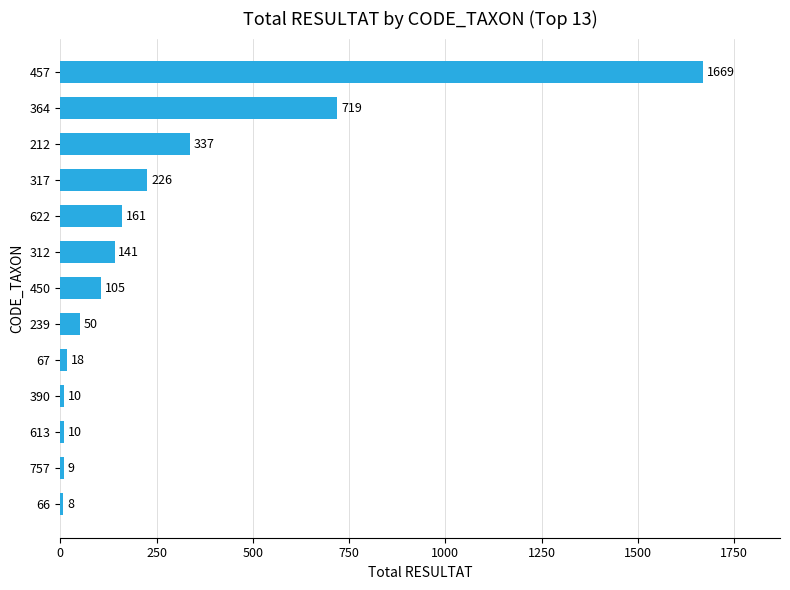

How many series are shown in this chart?

1